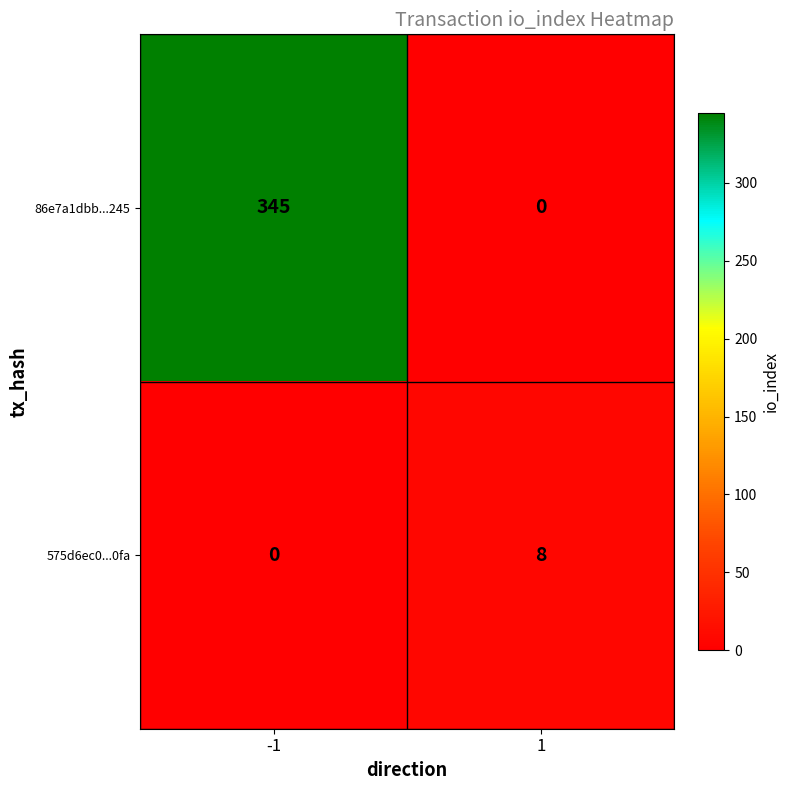

What is the difference between the 575d6ec0...0fa values at -1 and 1?

8